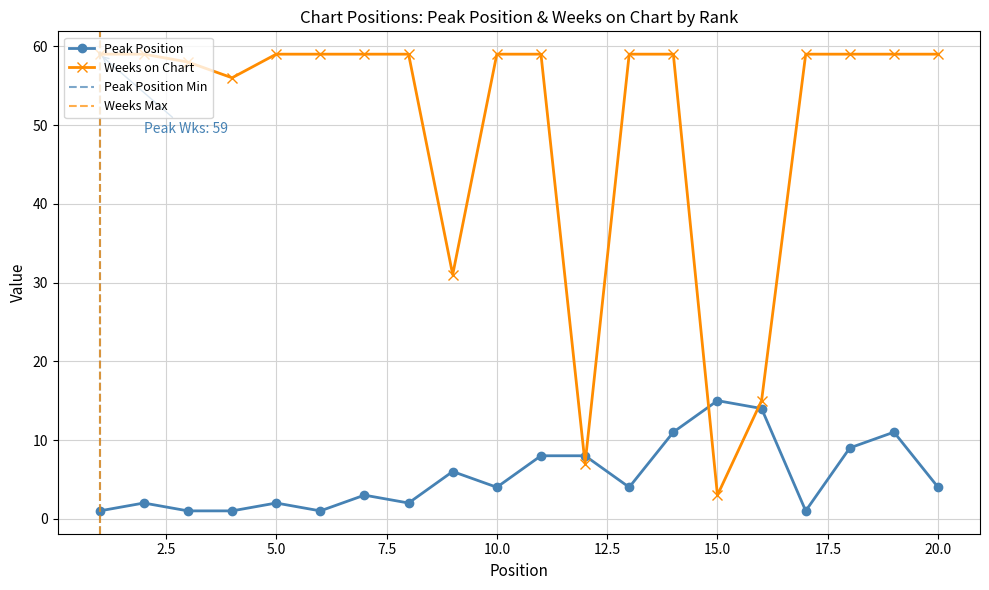

Rank the series by their maximum value, from lowest to highest.

Peak Position, Weeks on Chart